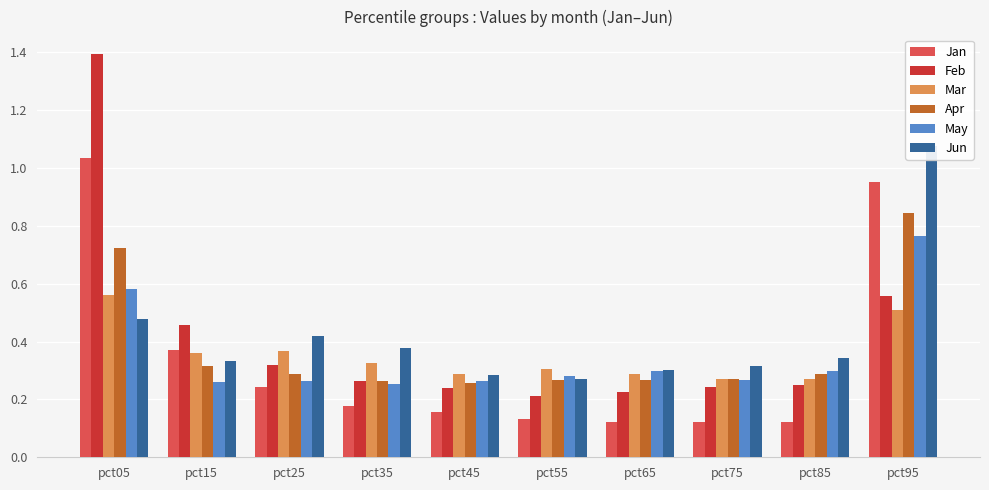

Does the chart contain stacked bars?

No